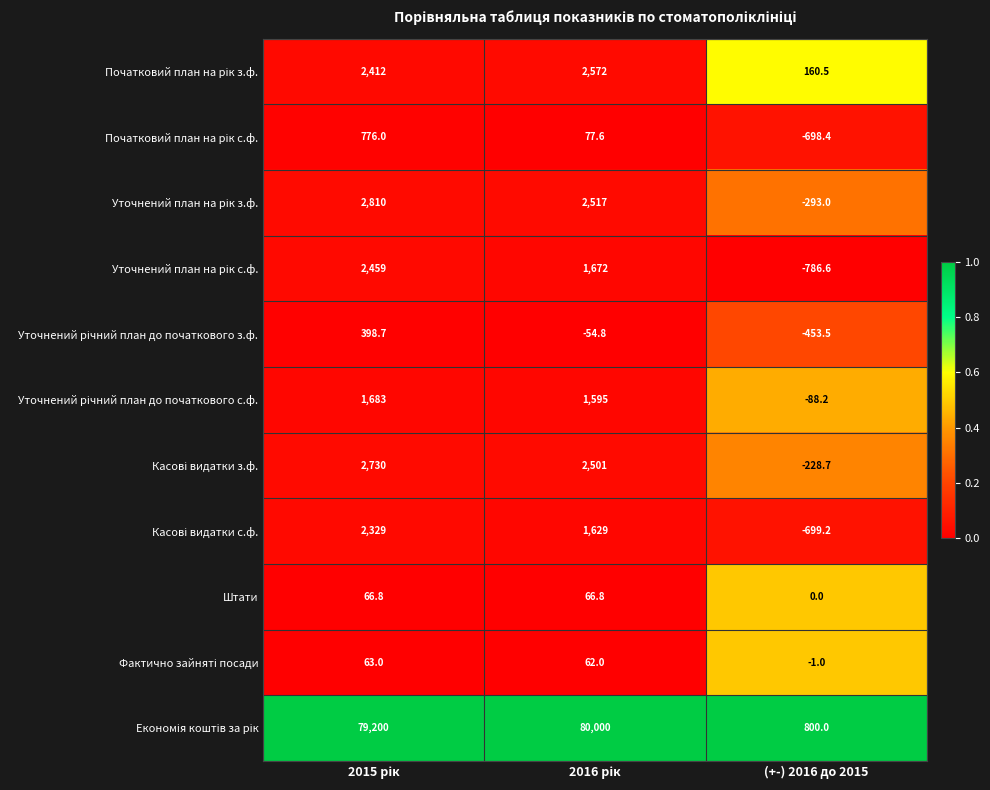

What is the difference between the highest and lowest values at (+-) 2016 до 2015?

1586.6